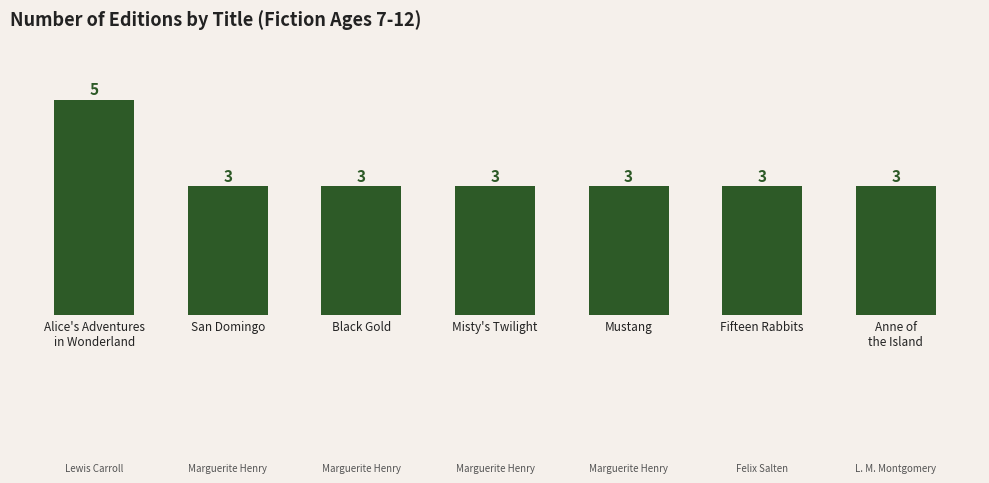

Is it true that the value at San Domingo is 3?

True